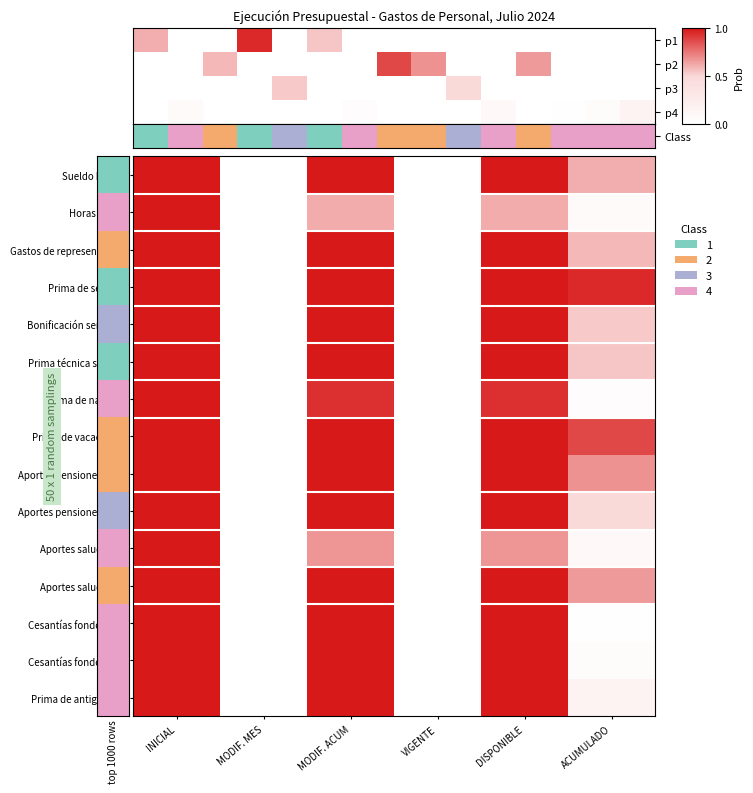

Is the value of Sueldo básico at MODIF. MES greater than the value of Prima de servicio at VIGENTE?

No